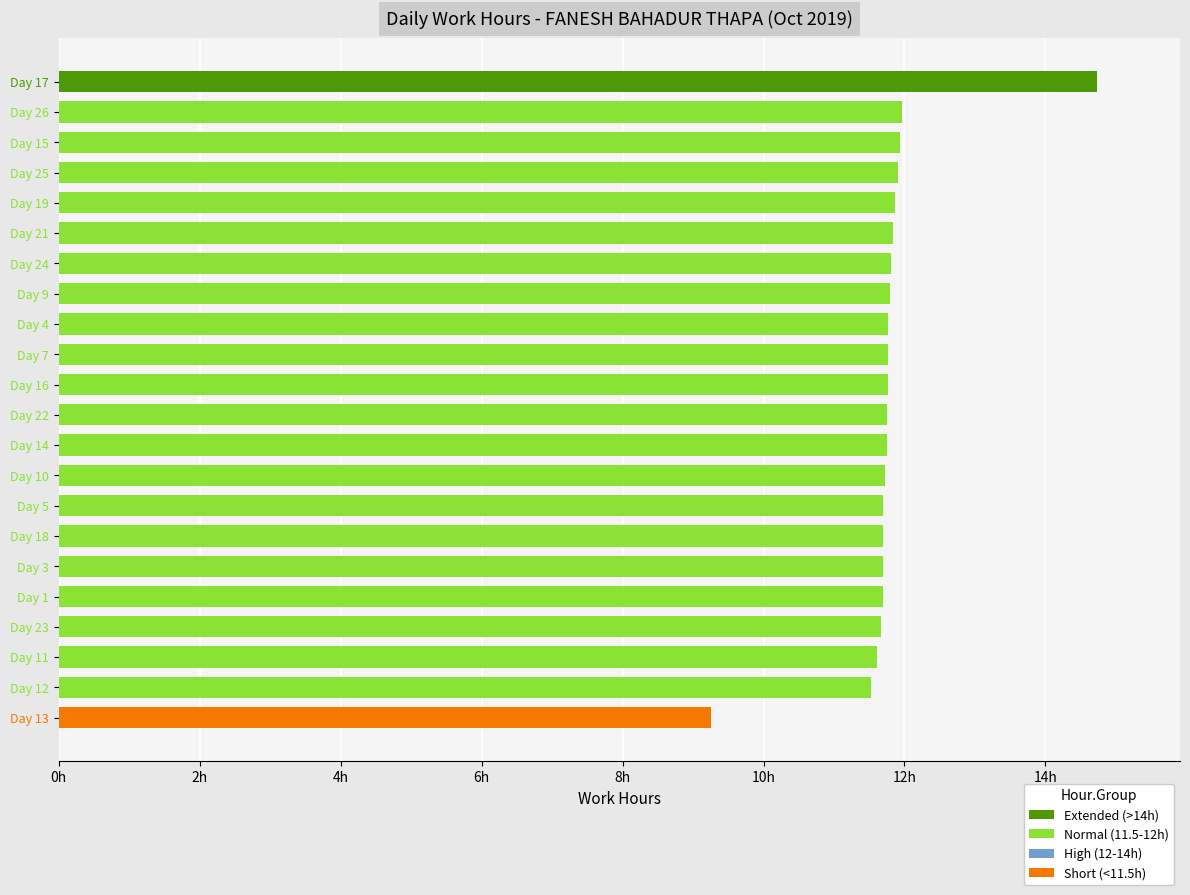

Are the bars horizontal?

Yes